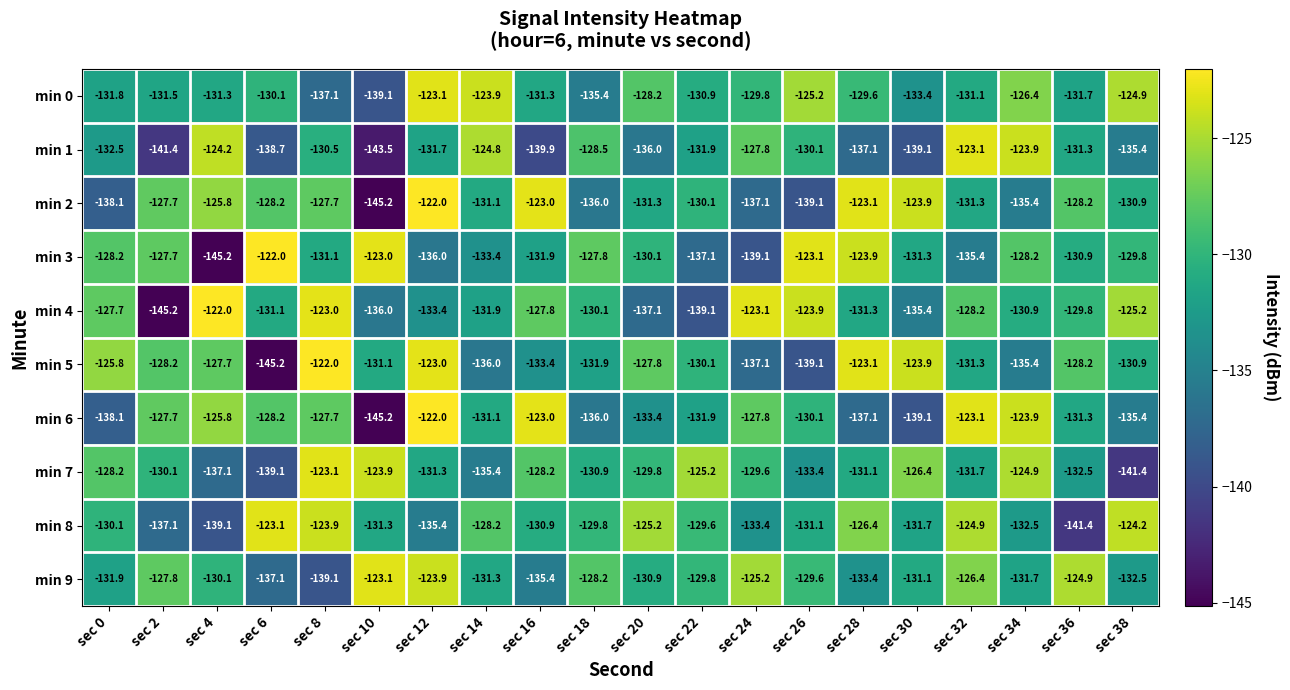

True or false: min 5 has a value of -72.7 at sec 0.

False